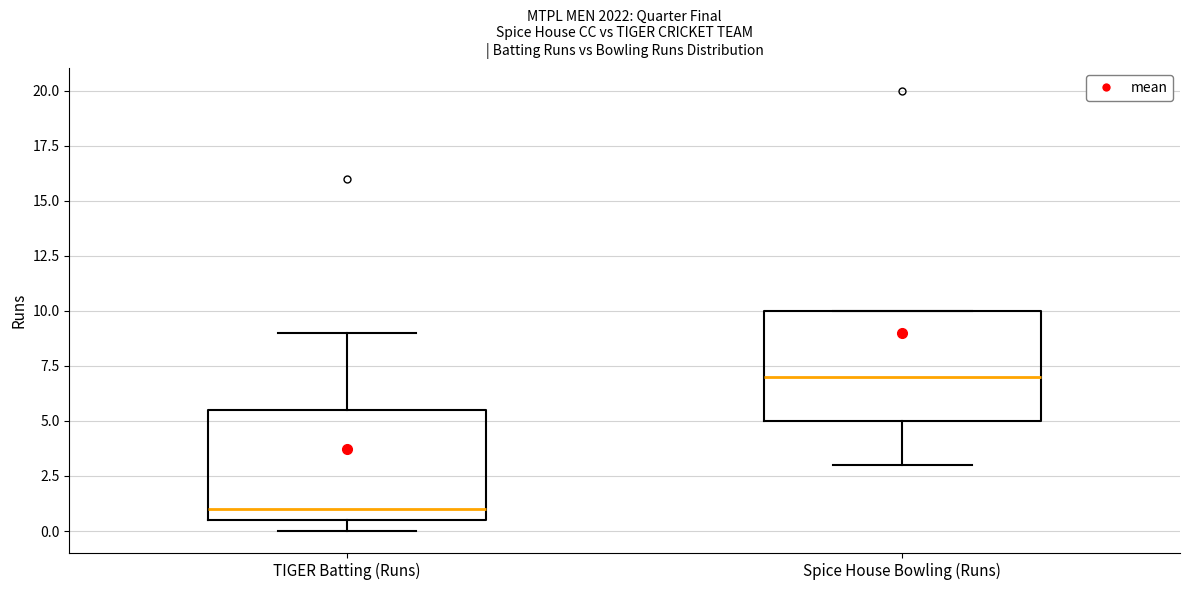

Reading left to right, read every box against the y-axis: the position of its median line, the range the box covers, and the ends of its whiskers. The values are not printed on the chart, so give them approximately, as read against the axis.

TIGER Batting (Runs): median 1.0, box 0.5 to 5.5, whiskers 0.0 to 9.0
Spice House Bowling (Runs): median 7.0, box 5.0 to 10.0, whiskers 3.0 to 10.0